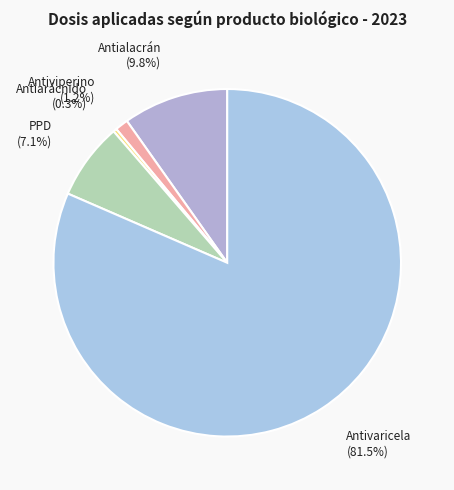

Is Antivaricela the majority of the pie?

Yes